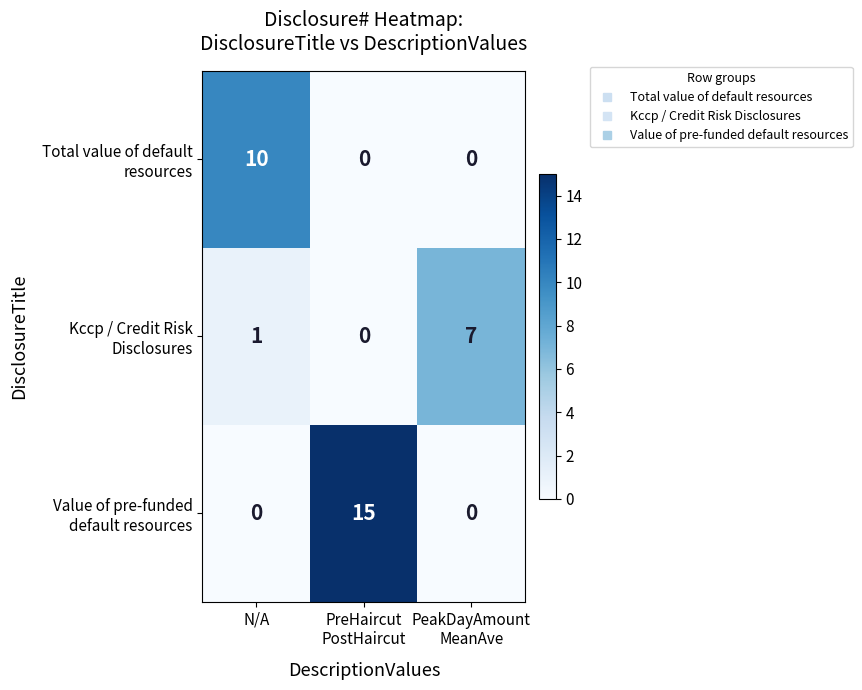

At which category is the sum across all series the highest?

PreHaircut
PostHaircut